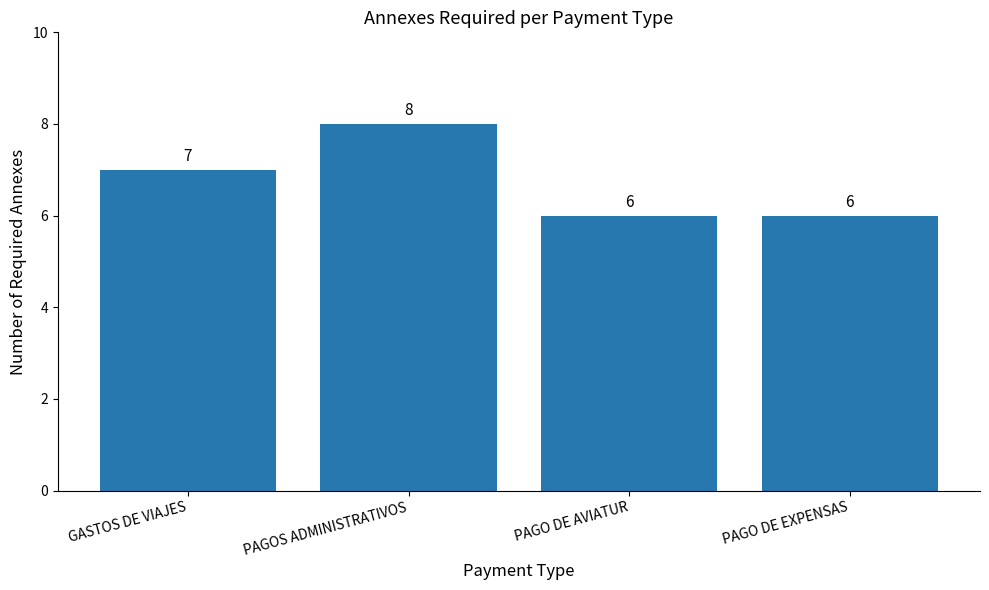

Approximately how many times larger is the value at GASTOS DE VIAJES compared to PAGOS ADMINISTRATIVOS?

0.9